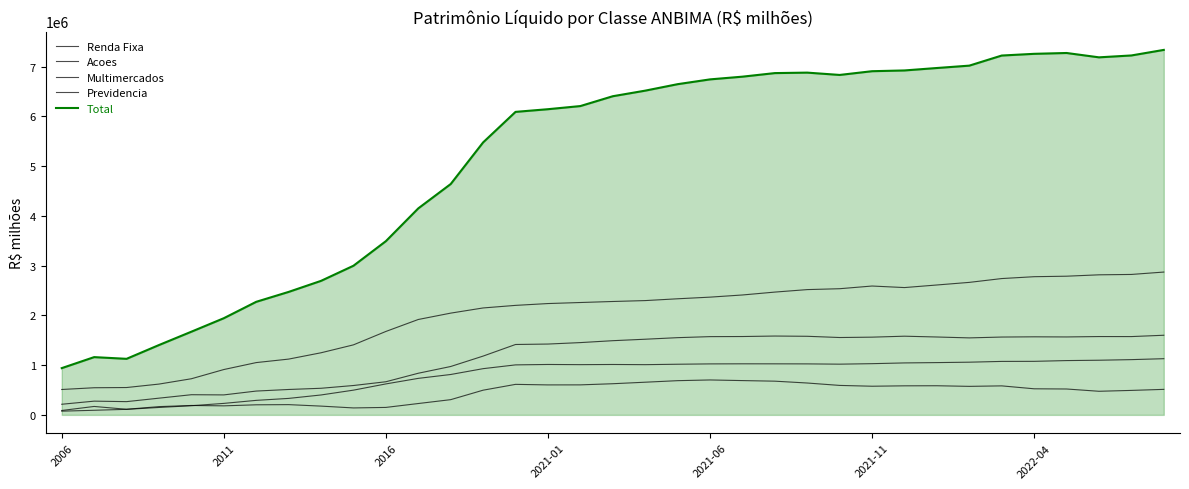

Is this an area chart (filled region under the line)?

Yes